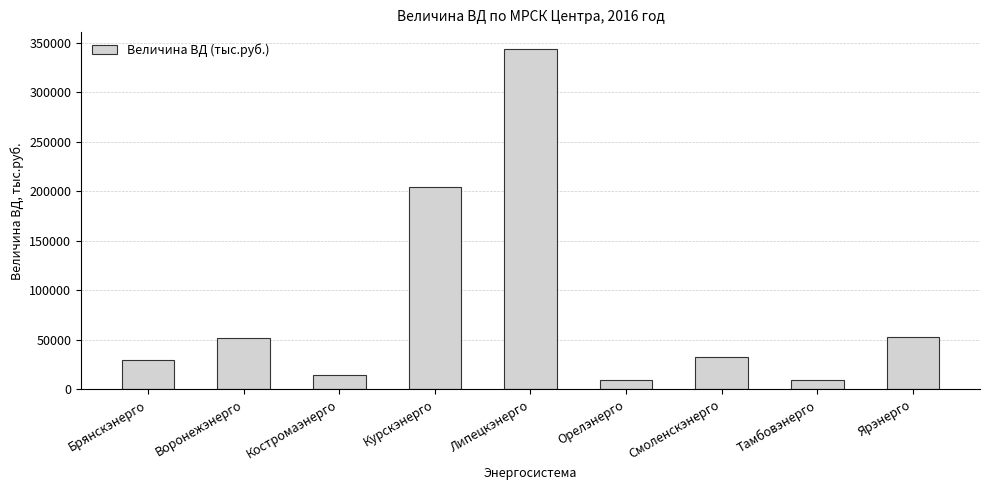

Approximately how many times larger is the value at Костромаэнерго compared to Курскэнерго?

0.1